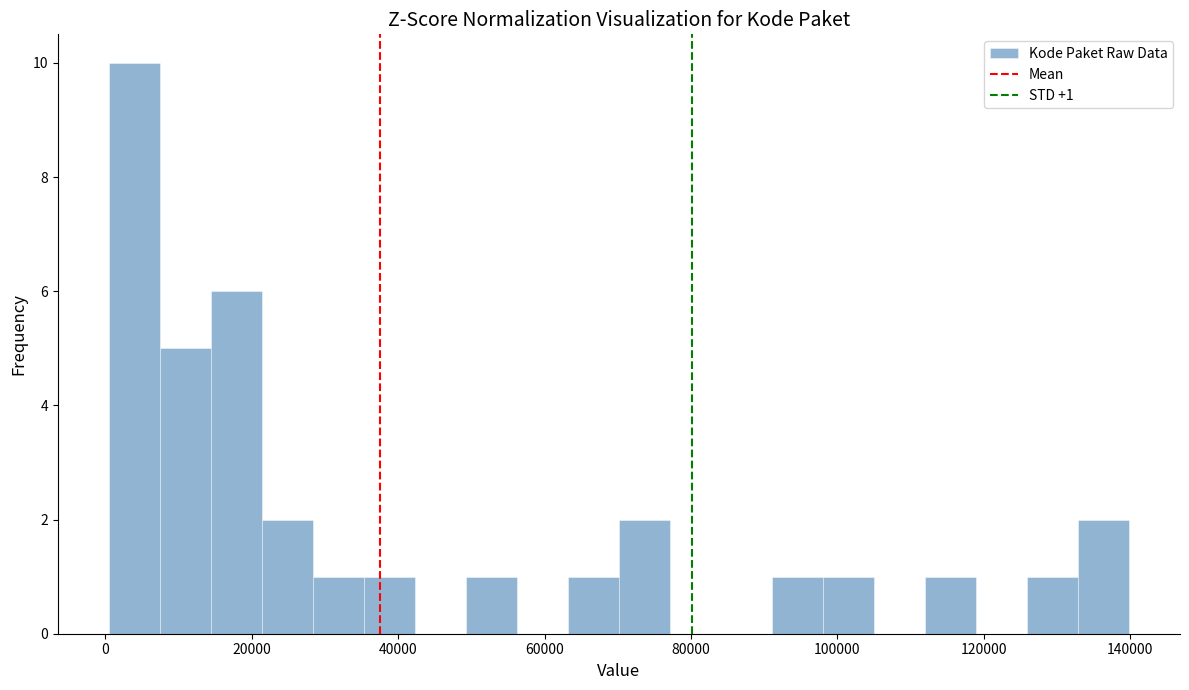

Around what value on the x-axis is the tallest bar? Give the approximate position of its centre, as read against the axis.

4000